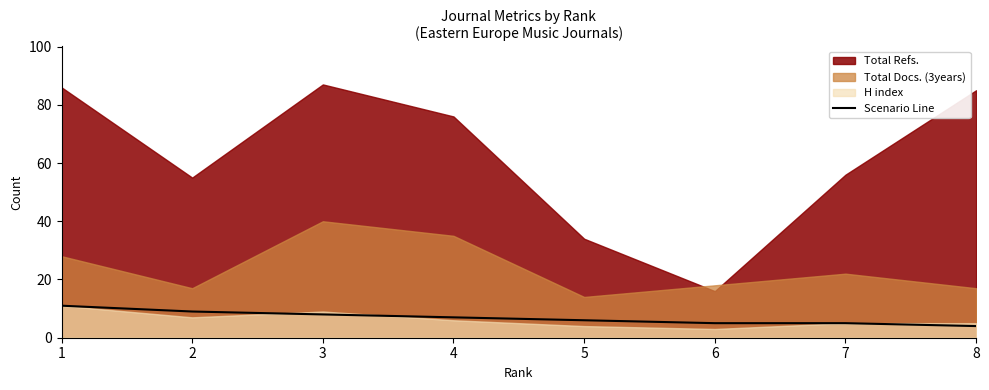

Where is the data nearest to the value 7?

4